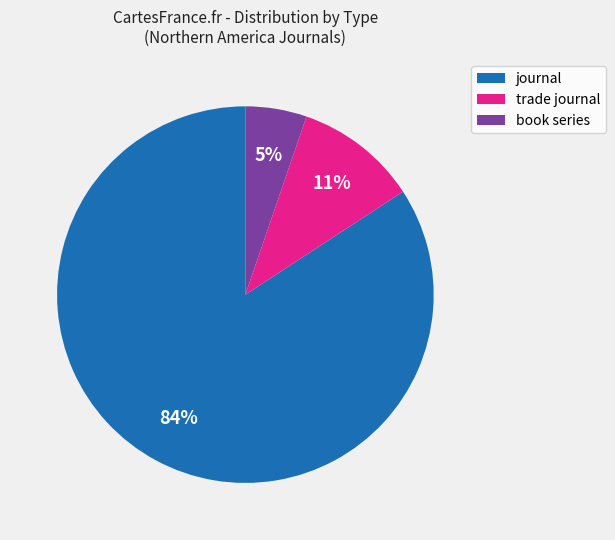

Which slice is the largest?

journal